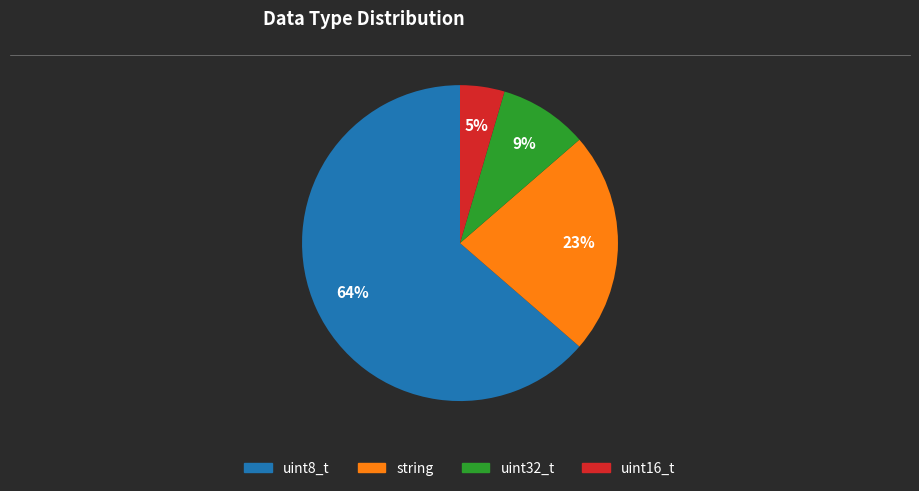

The uint16_t slice represents 5% of the pie. True or false?

True